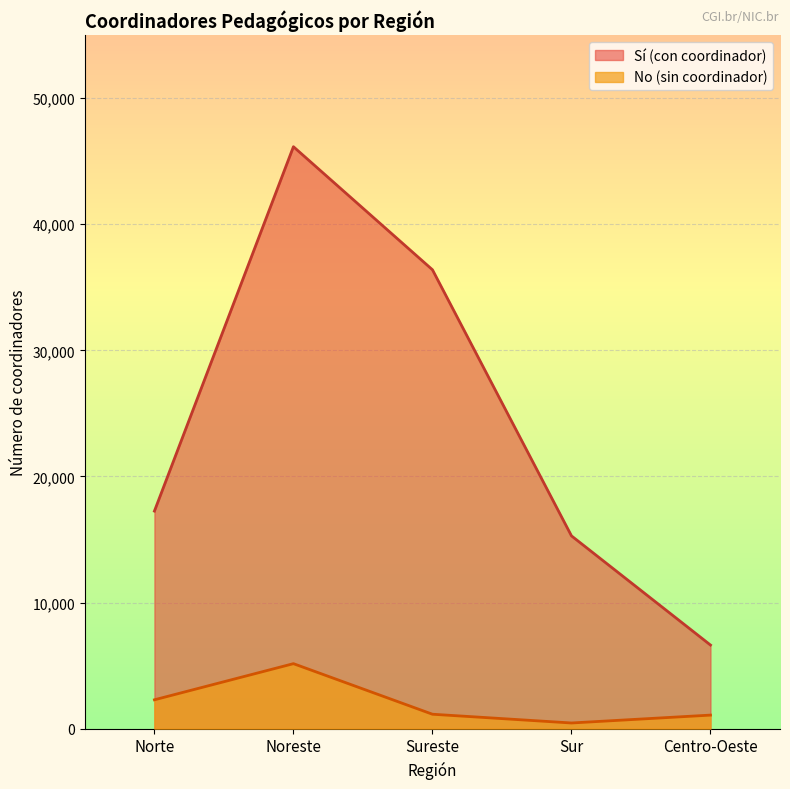

True or false: Sí (con coordinador) has more than 0 interior local peaks.

True